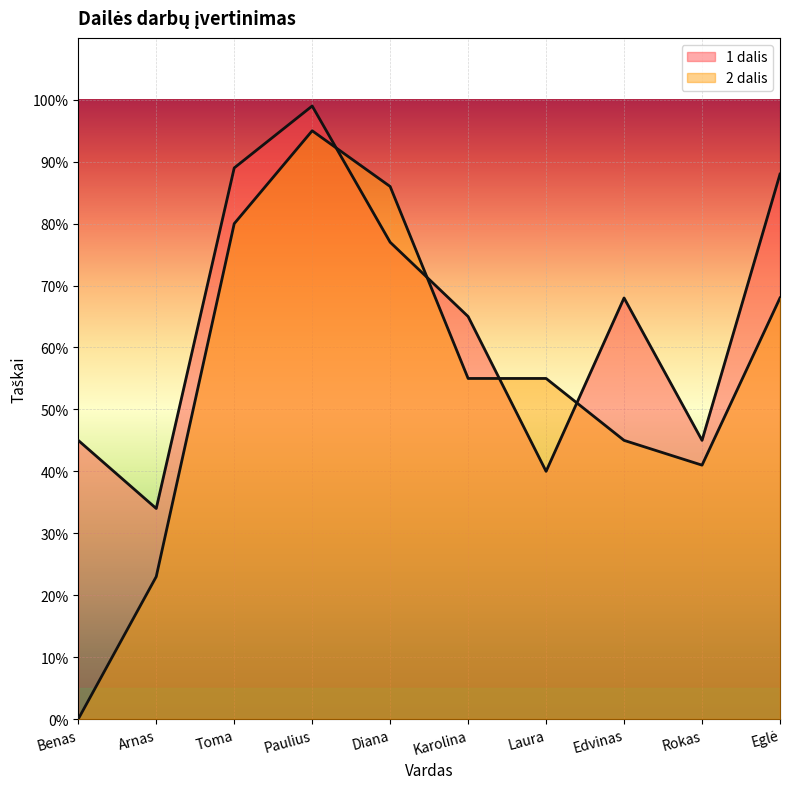

What is the label of the 4th point from the right?

Laura